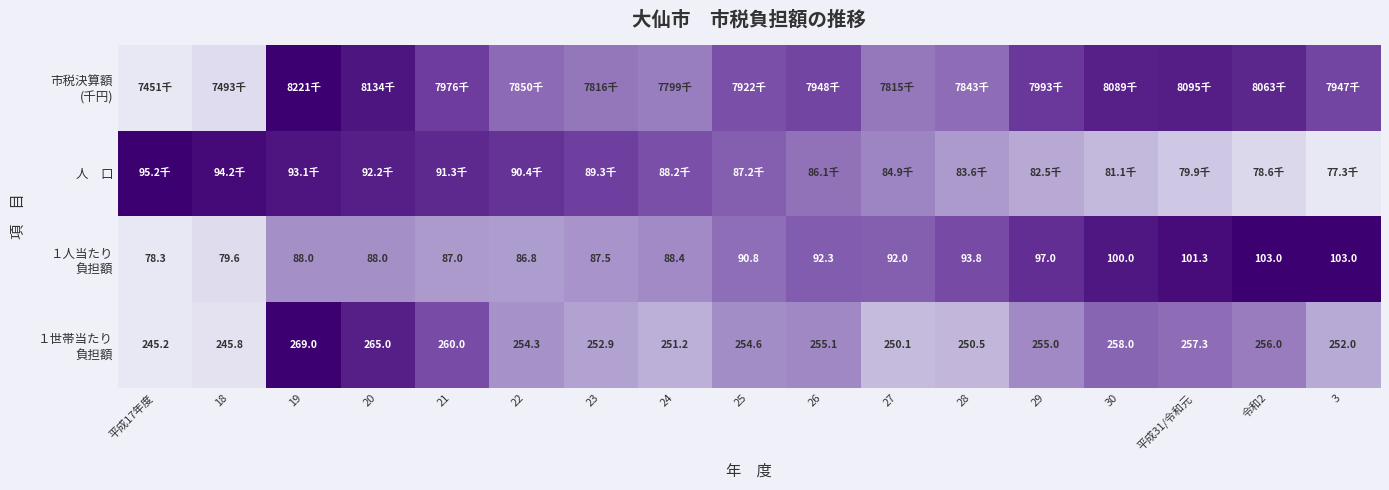

Which series has the largest range (max minus min)?

市税決算額 (千円)